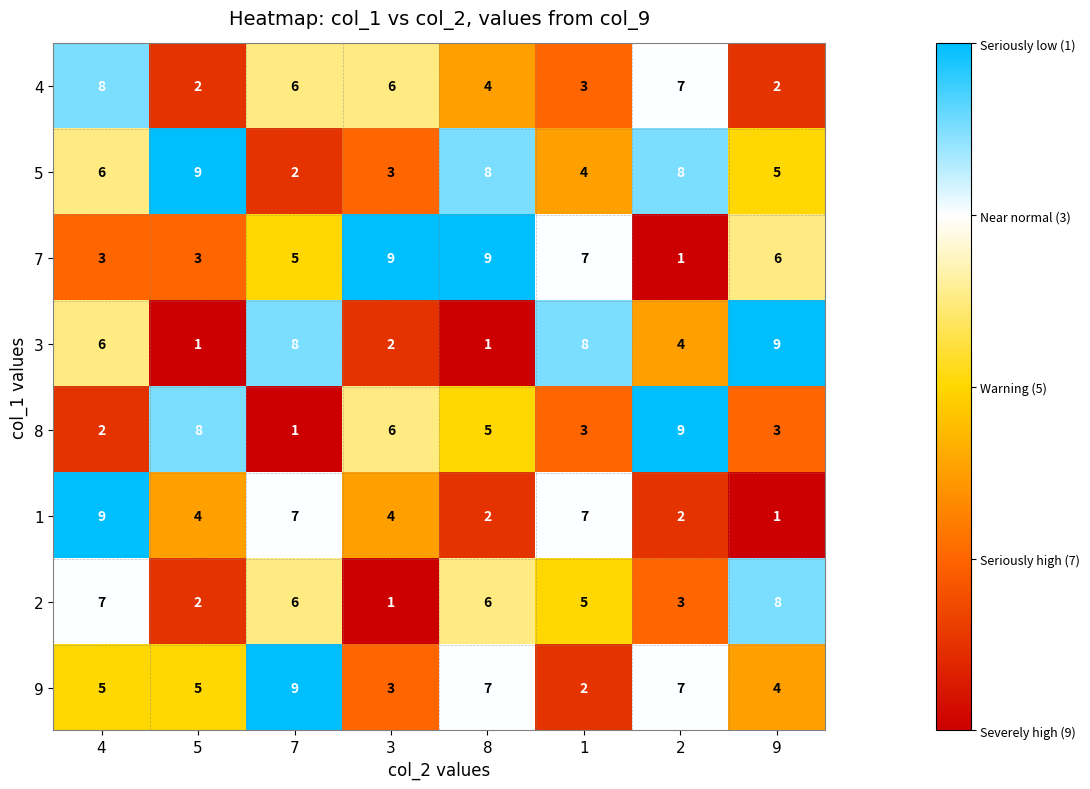

What is the highest value of the 4 series?

8